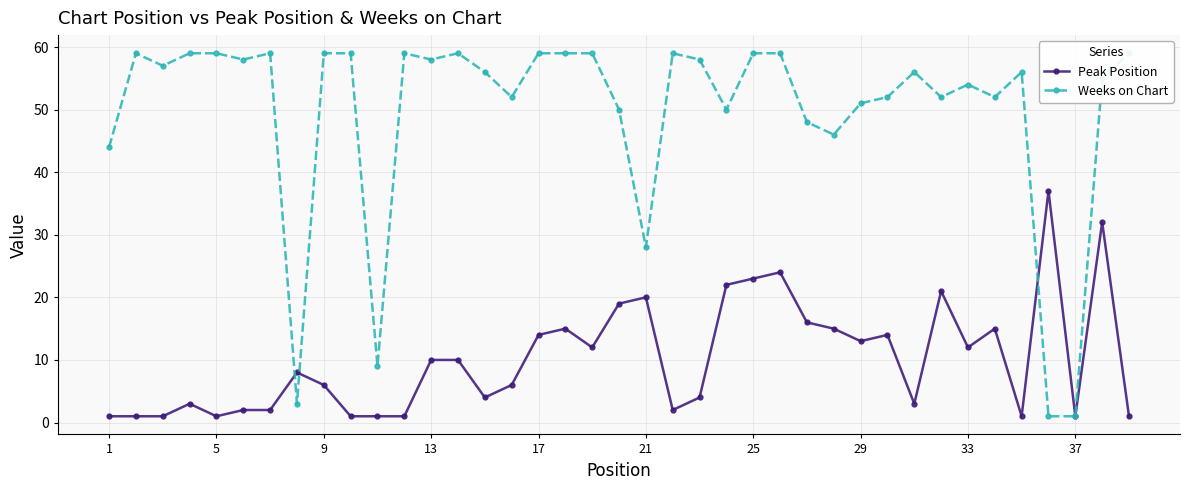

True or false: Peak Position has a value of 25 at 17.

False